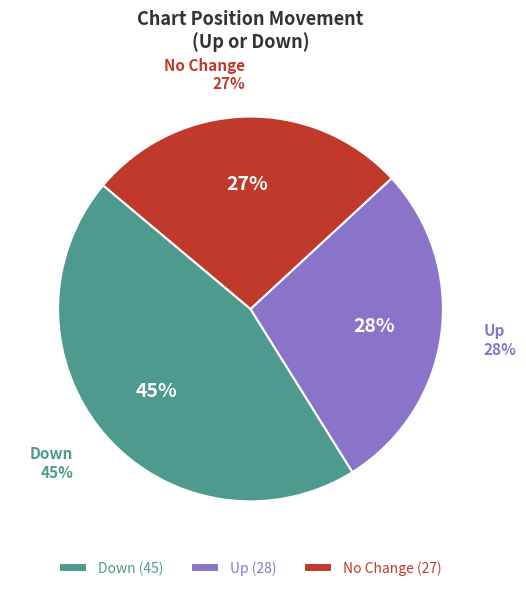

What portion of the pie excludes -?

73.0%